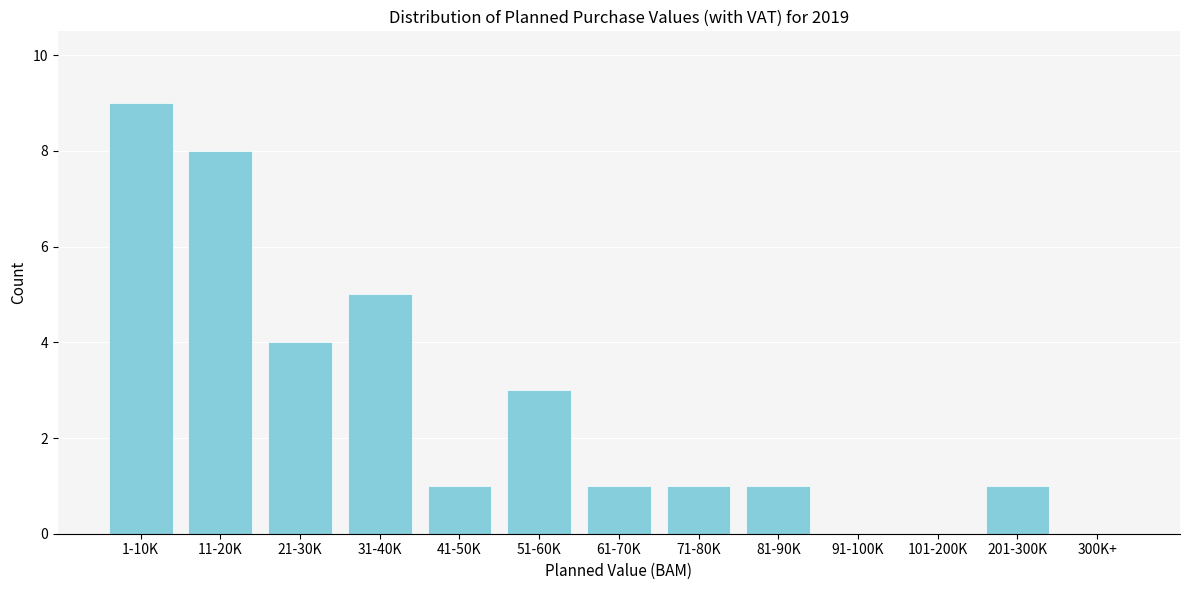

Reading left to right, list all the values displayed in this chart.

1-10K=9	11-20K=8	21-30K=4	31-40K=5	41-50K=1	51-60K=3	61-70K=1	71-80K=1	81-90K=1	91-100K=0	101-200K=0	201-300K=1	300K+=0